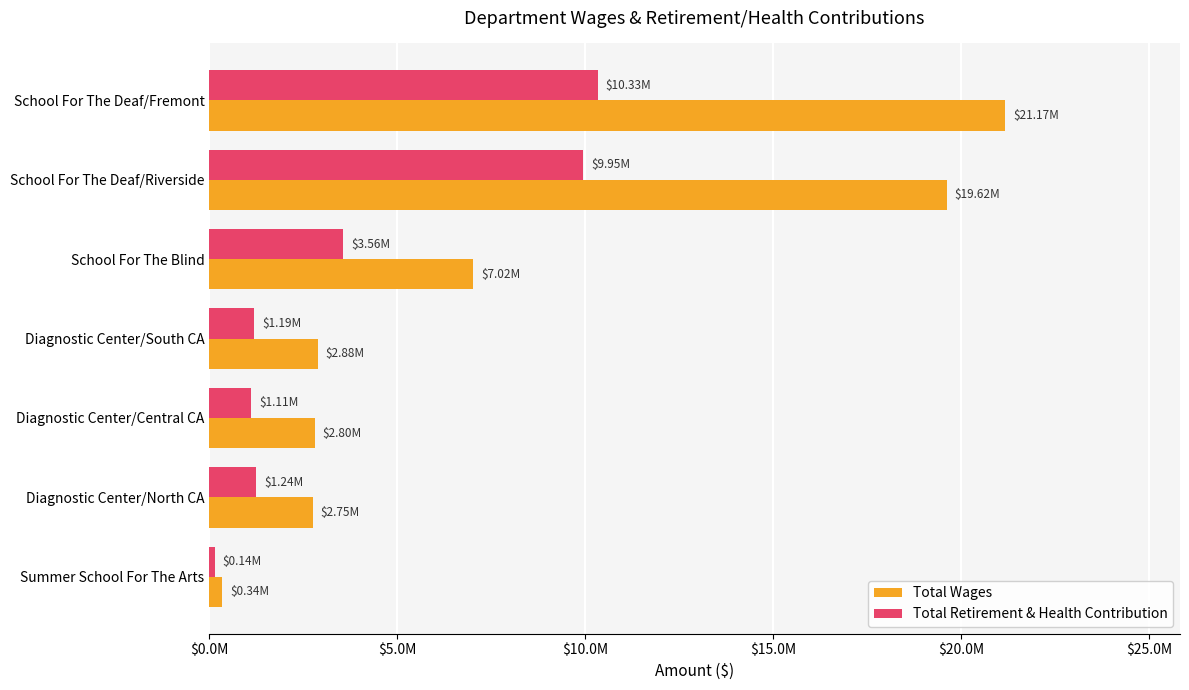

Reading left to right, what are all the values shown in this chart?

Total Wages: 21173310.8	19624307.3	7024483.3	2878691.0	2802648.8	2751322.5	338498.3
Total Retirement & Health Contribution: 10329957.7	9951683.8	3558766.4	1187721.8	1105702.6	1239539.9	143102.5